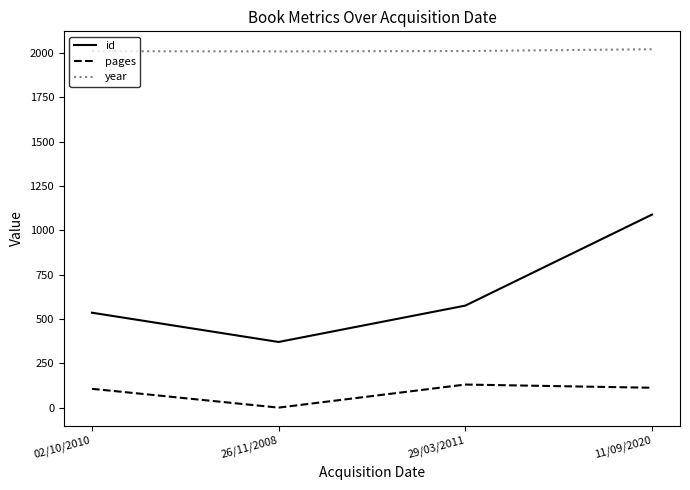

What are all the series names shown in the legend?

id, pages, year